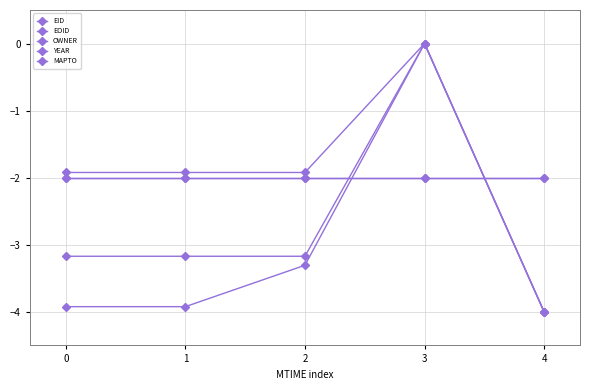

Is this an area chart (filled region under the line)?

No